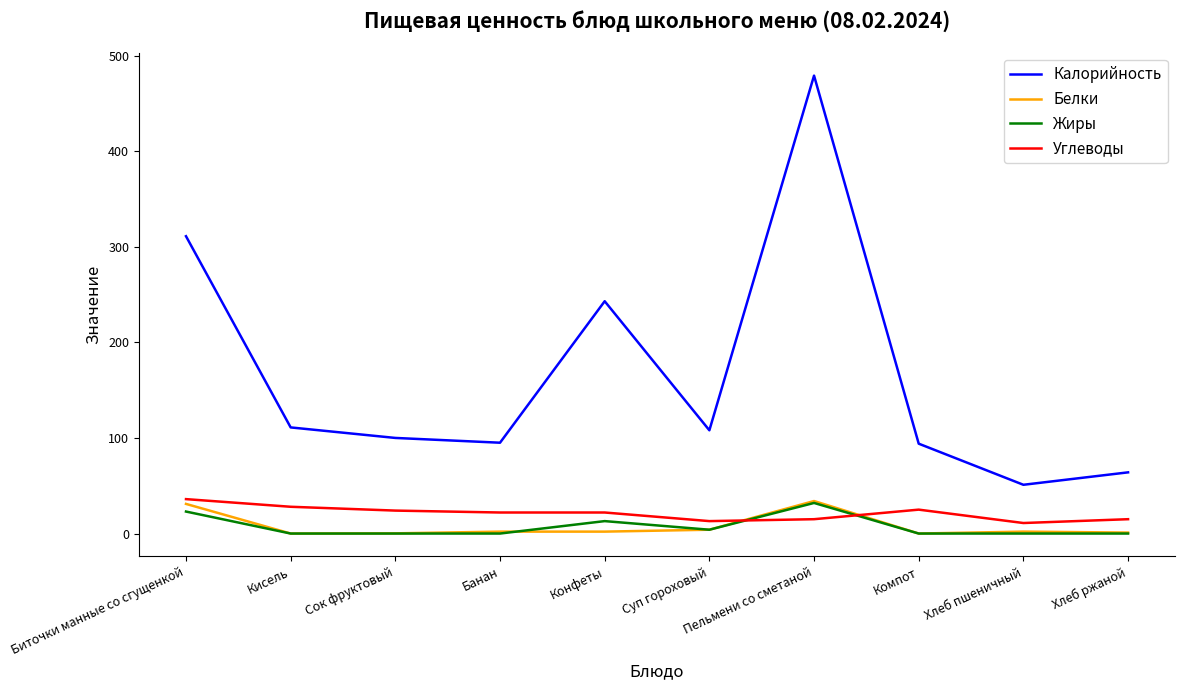

What is the total value across all series at Сок фруктовый?

124.2